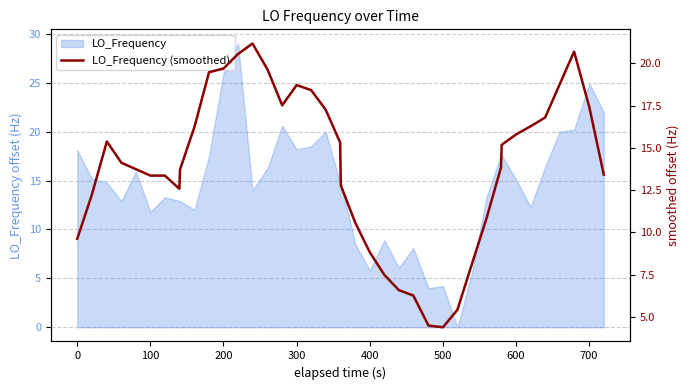

What is the highest value of the LO_Frequency series?

29.0